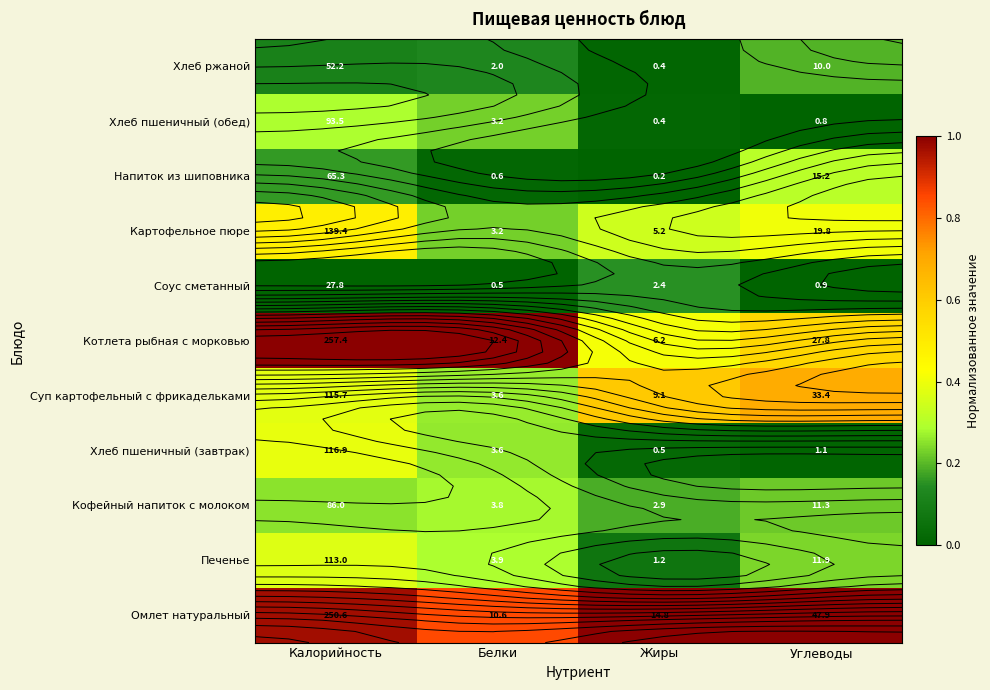

Which series changed the most between Калорийность and Жиры?

Котлета рыбная с морковью